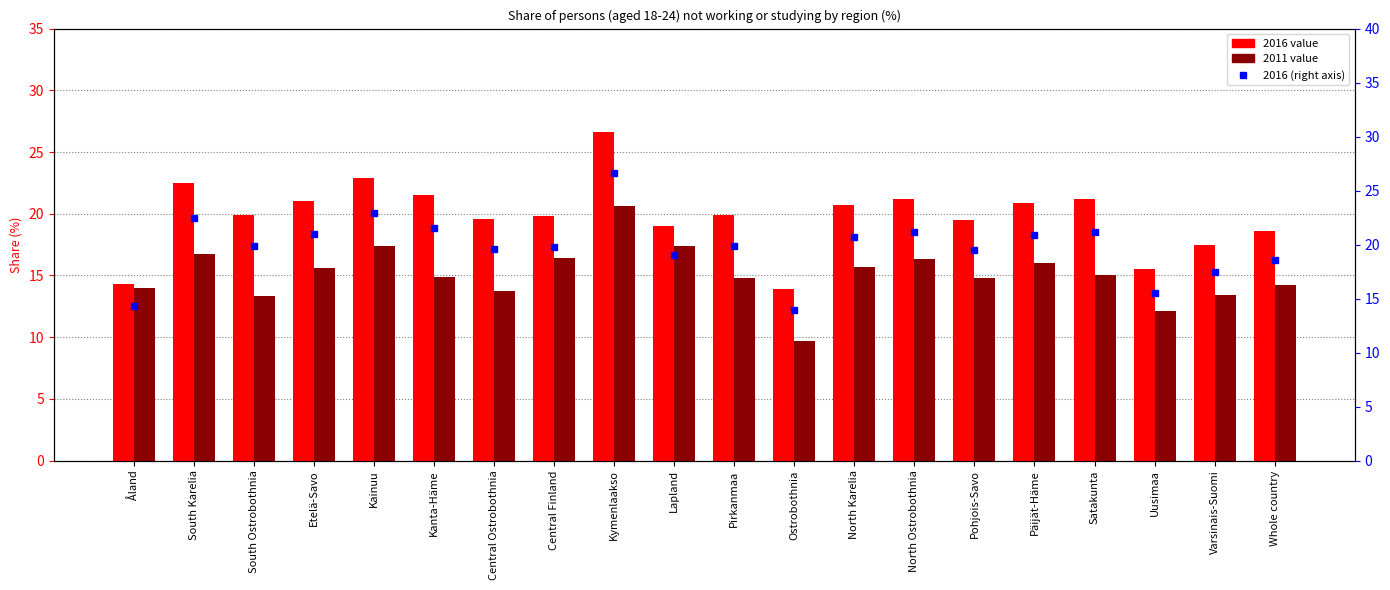

At which category does the chart reach its peak across all series?

Kymenlaakso